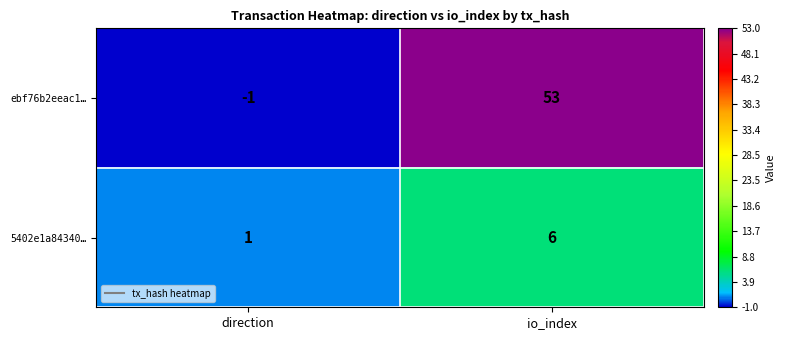

Which series has the largest total across all categories?

ebf76b2eeac1…